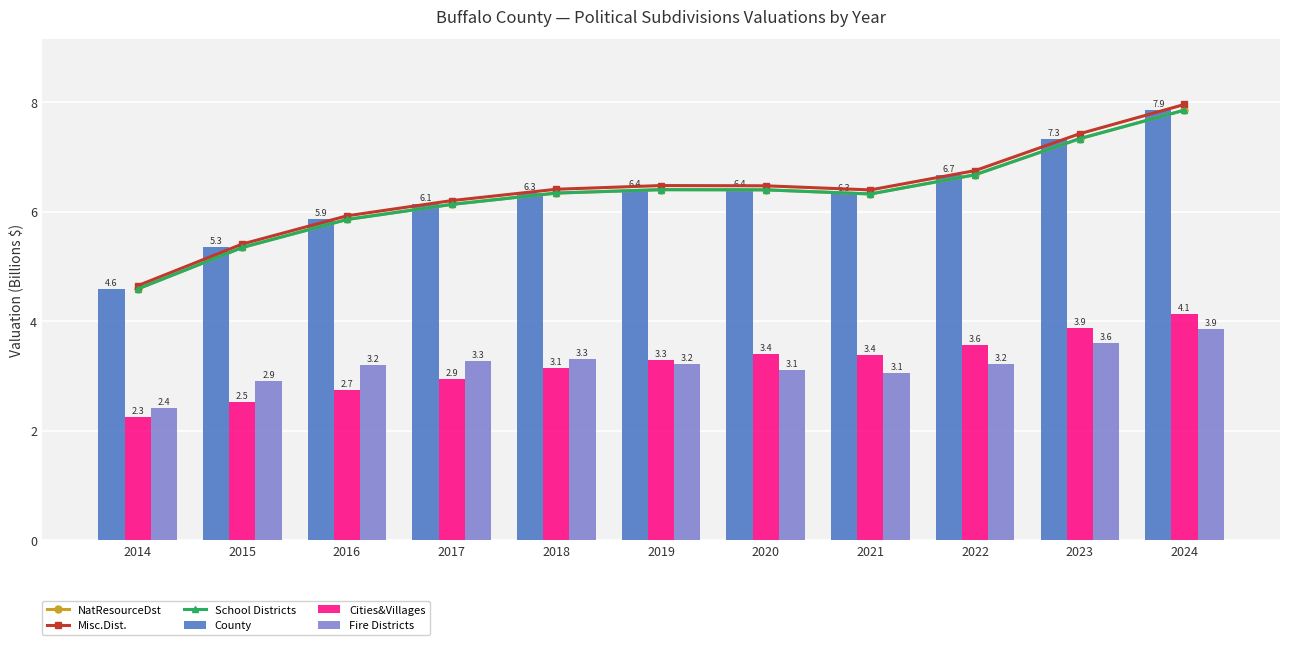

Is the value of Fire Districts at 2017 greater than the value of Misc.Dist. at 2023?

No